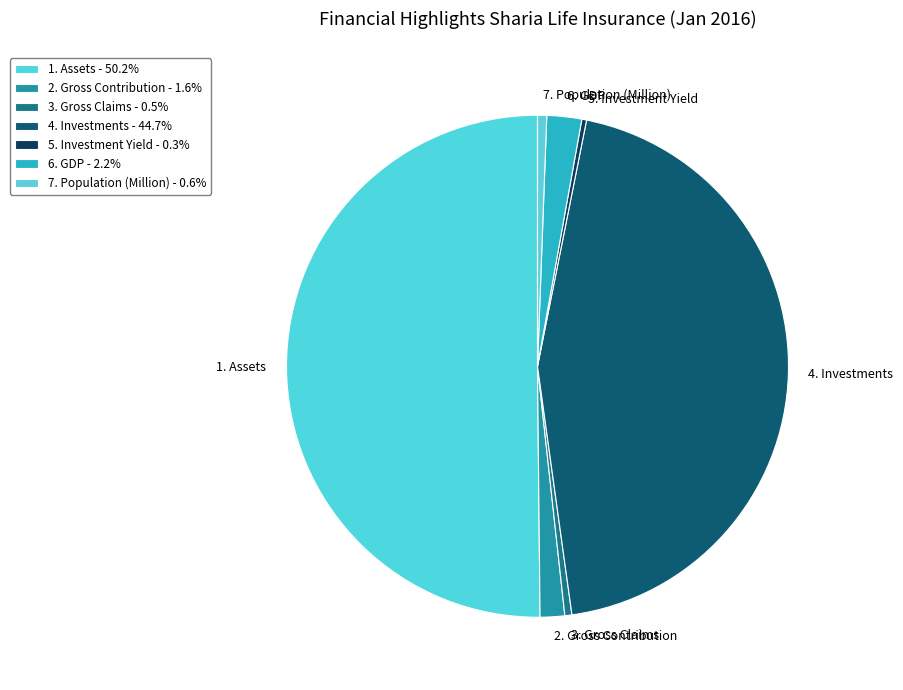

What is the majority slice?

1. Assets